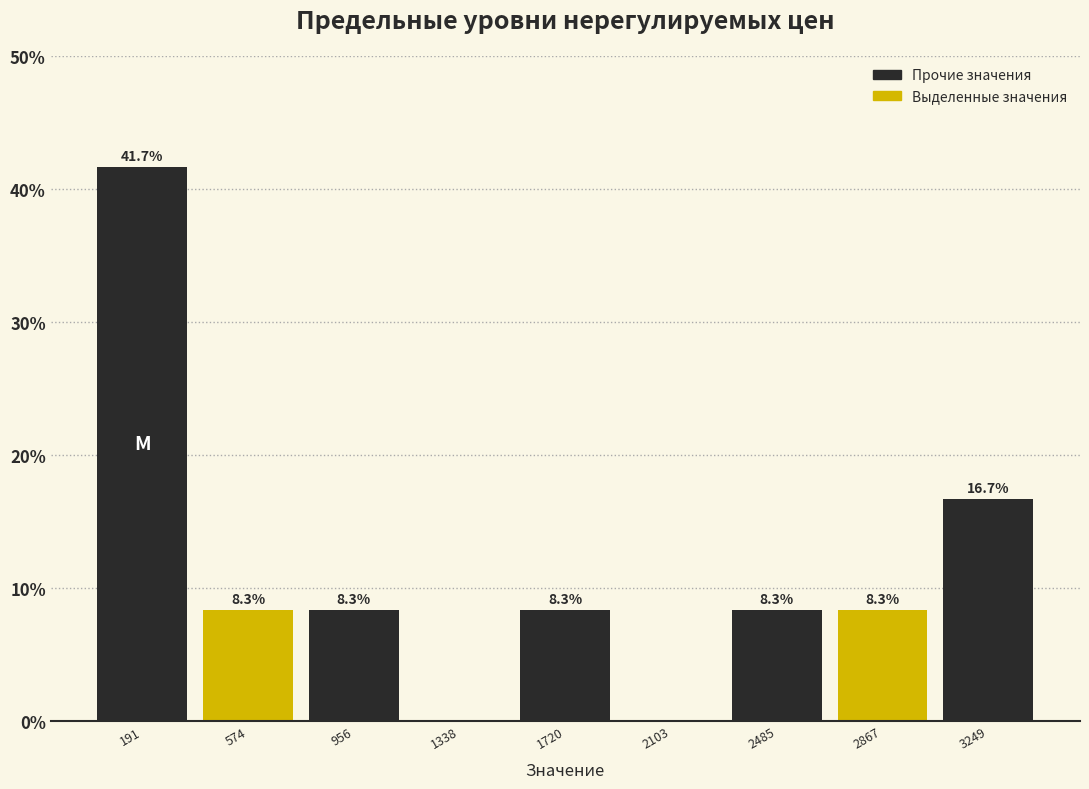

Which range on the x-axis has the tallest bar?

0 to 400